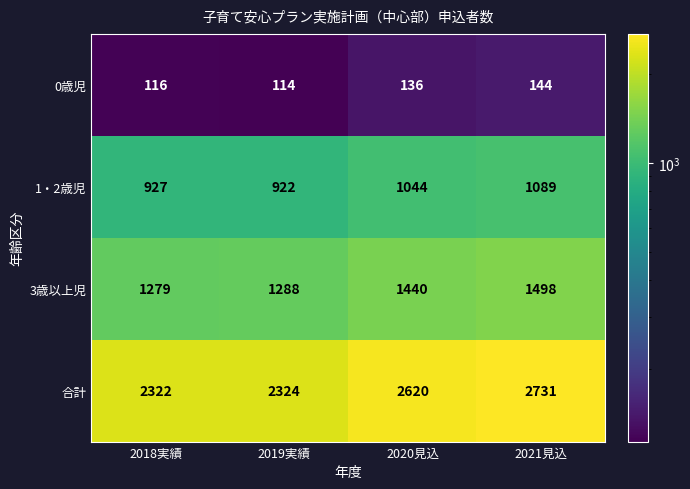

What is the total value across all series at 2018実績?

4644